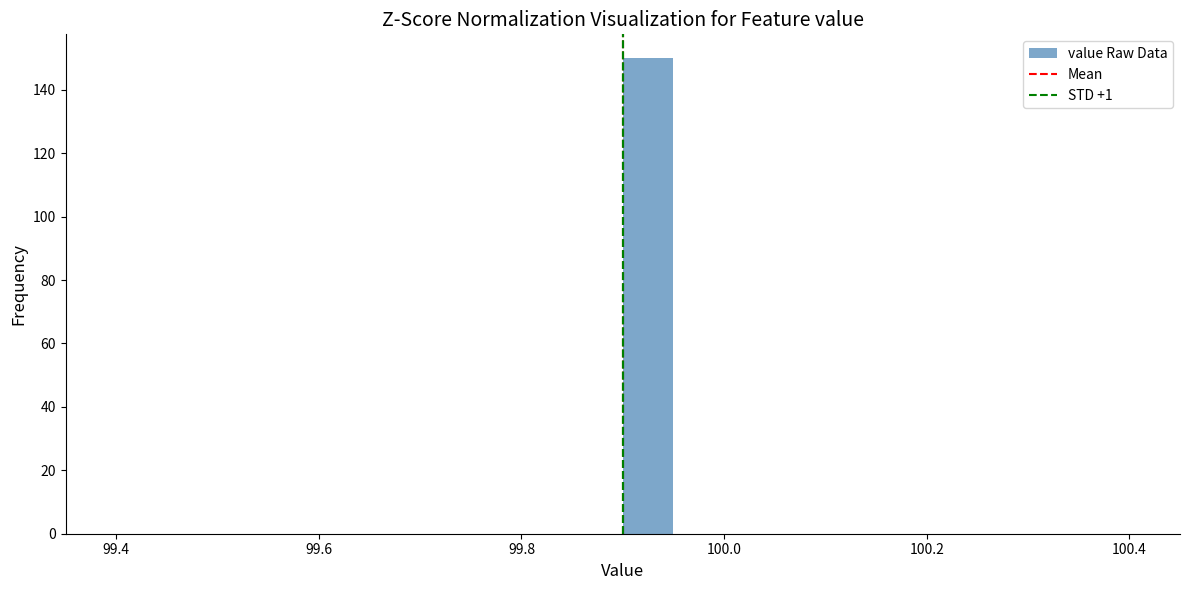

Read against the x-axis, roughly where is the centre of the tallest bar?

99.92